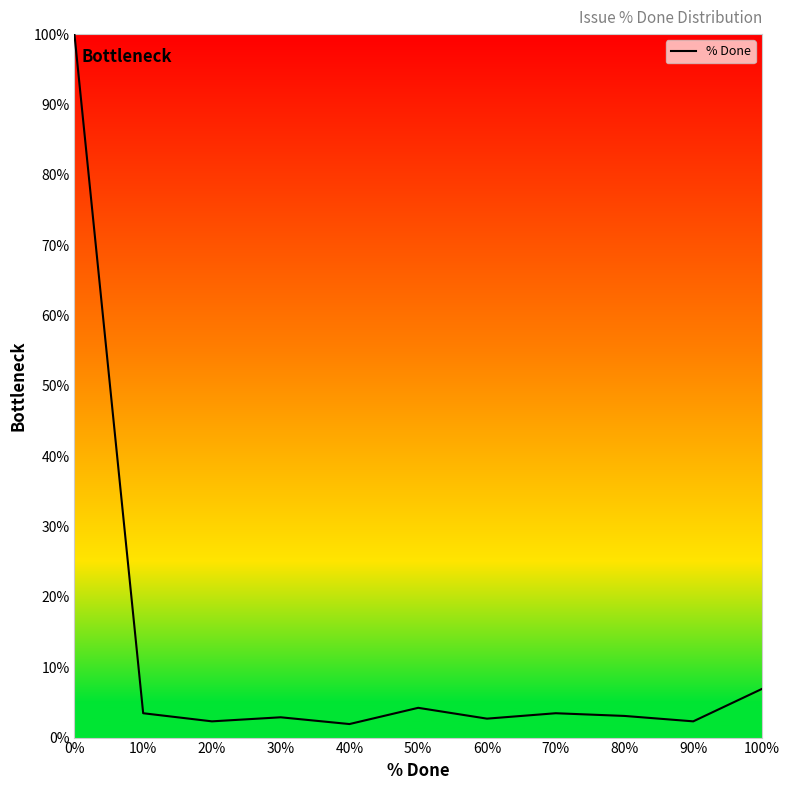

What is the change in value from 50% to 100%?

+2.7